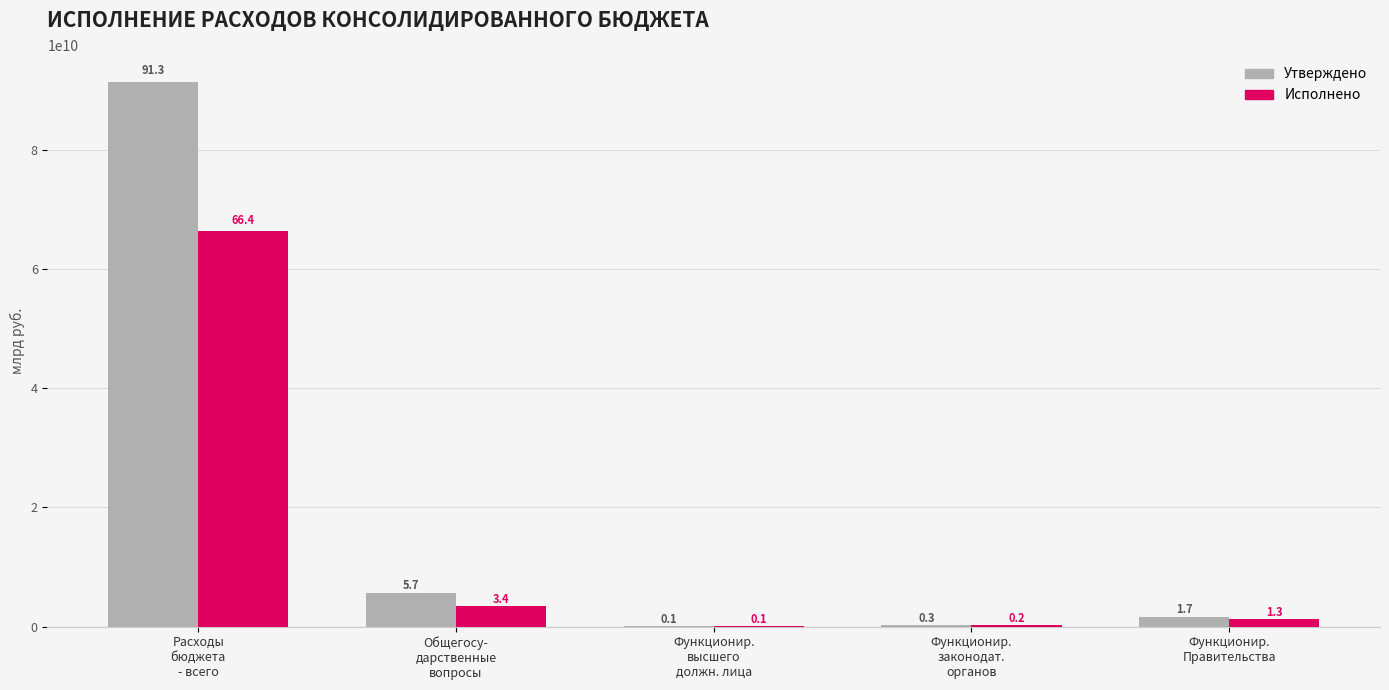

What are all the series names shown in the legend?

Утверждено, Исполнено